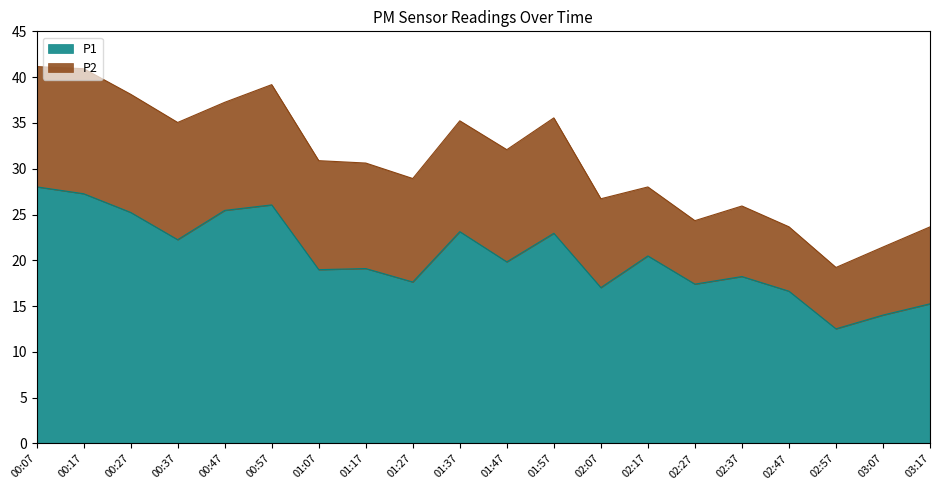

What is the sum of all values?

407.4